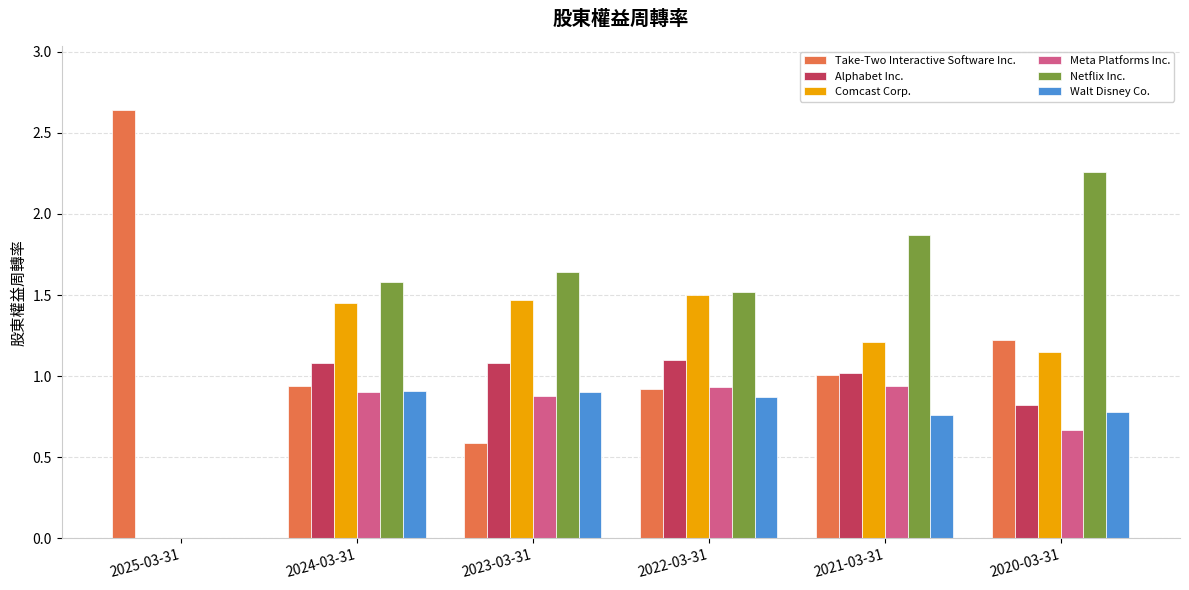

Which series has the largest total across all categories?

Netflix Inc.